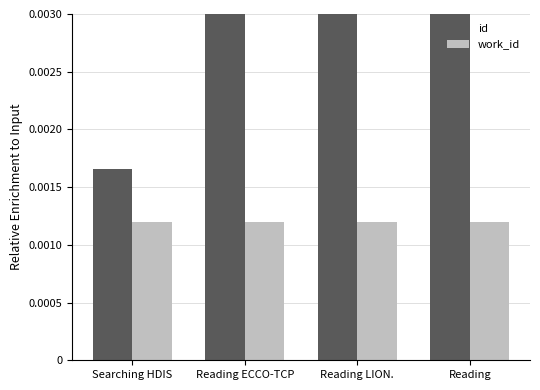

At how many categories does at least one series exceed 0?

4